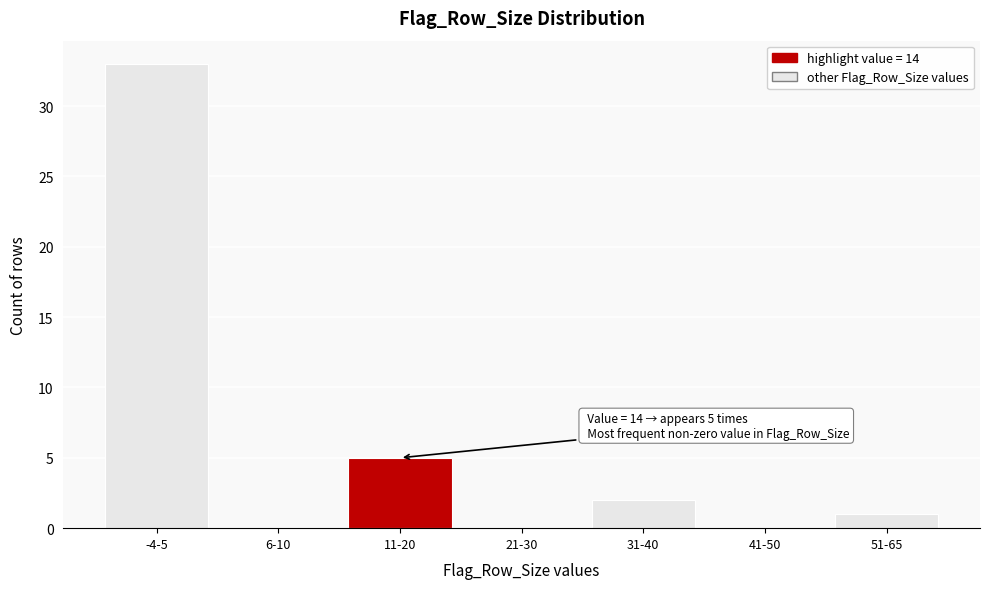

Reading left to right, list all the values displayed in this chart.

-4-5=33	6-10=0	11-20=5	21-30=0	31-40=2	41-50=0	51-65=1